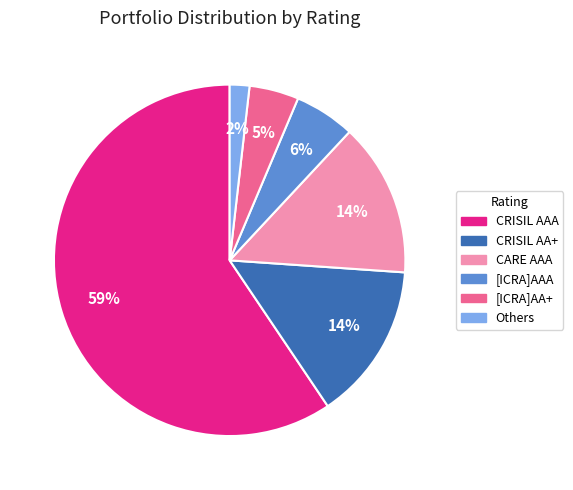

Do [ICRA]AAA and CRISIL AA+ together represent more than half of the pie?

No